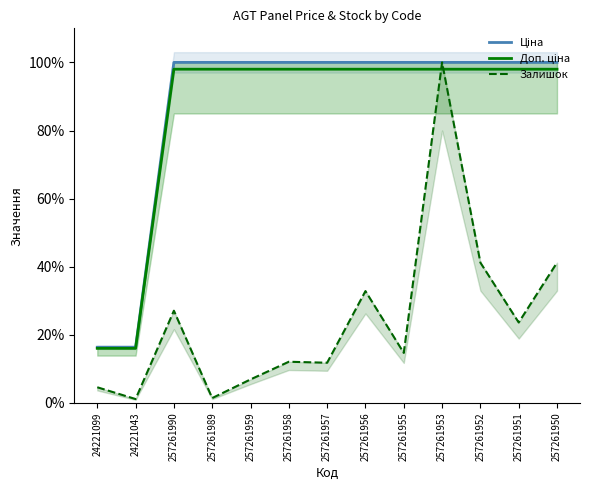

What is the difference between the highest and lowest values at 257261989?

98.6